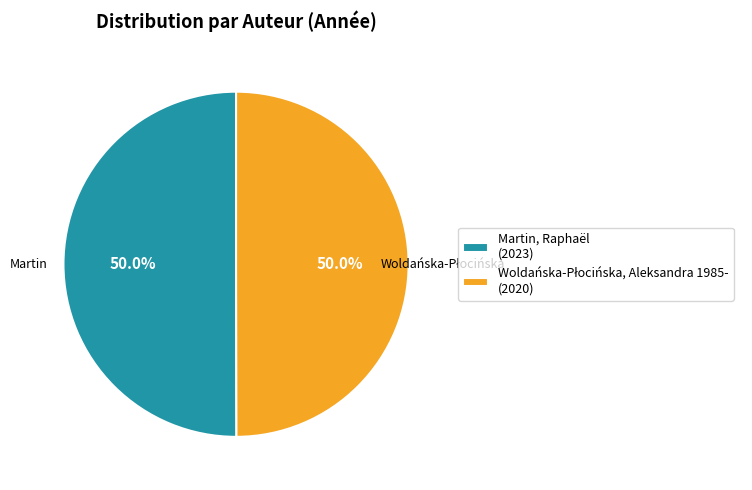

To the nearest percent, what percentage of the pie is Martin, Raphaël?

50%